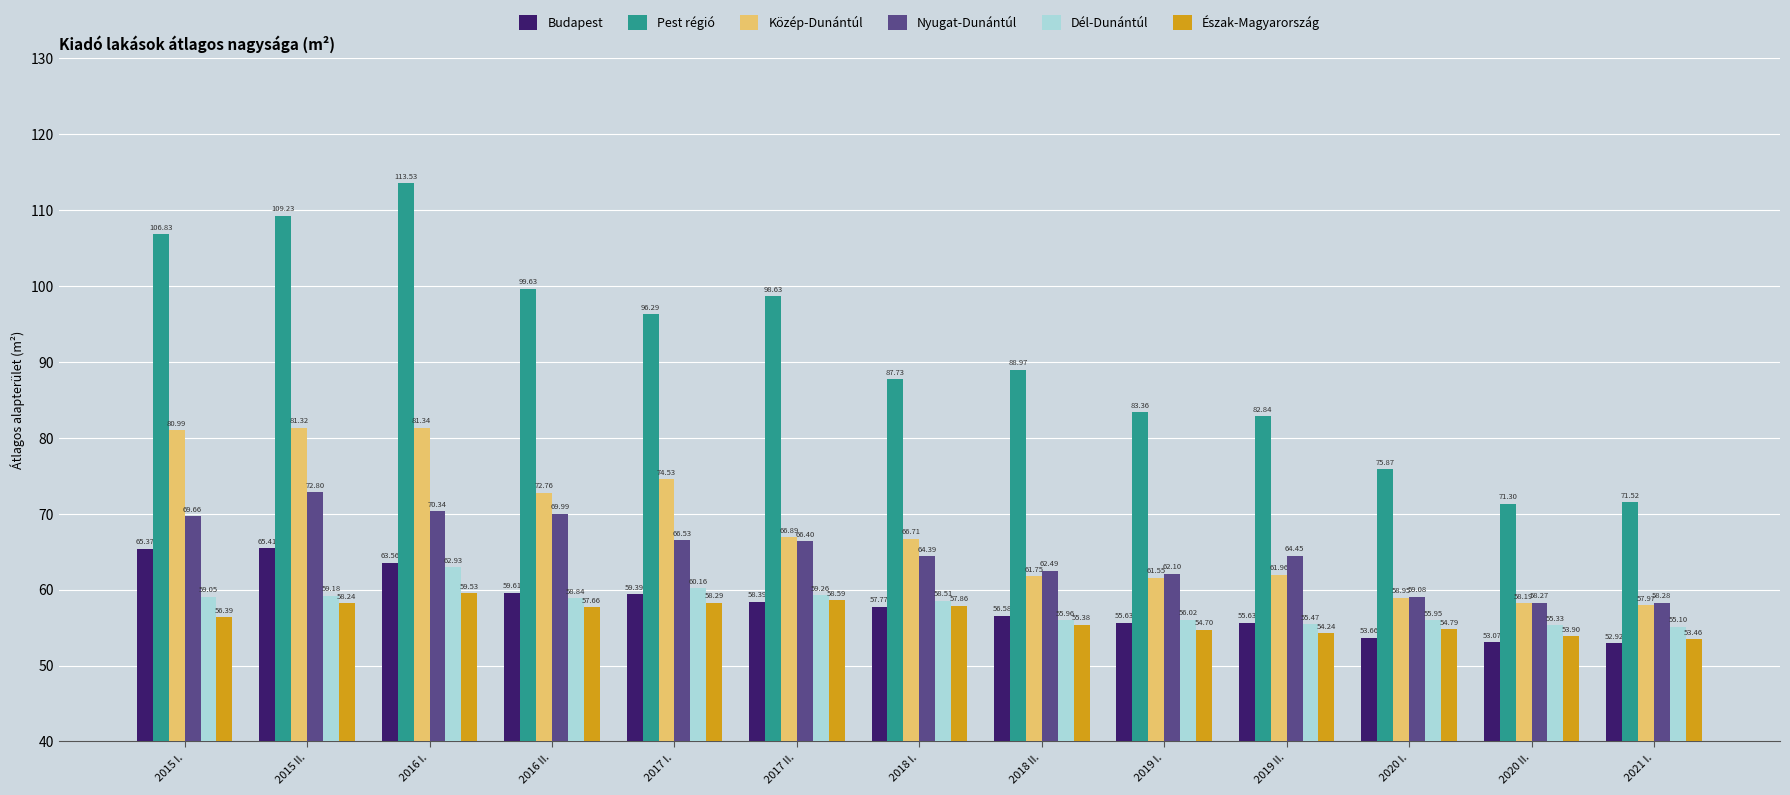

What is the label of the 9th bar from the left?

2019 I.